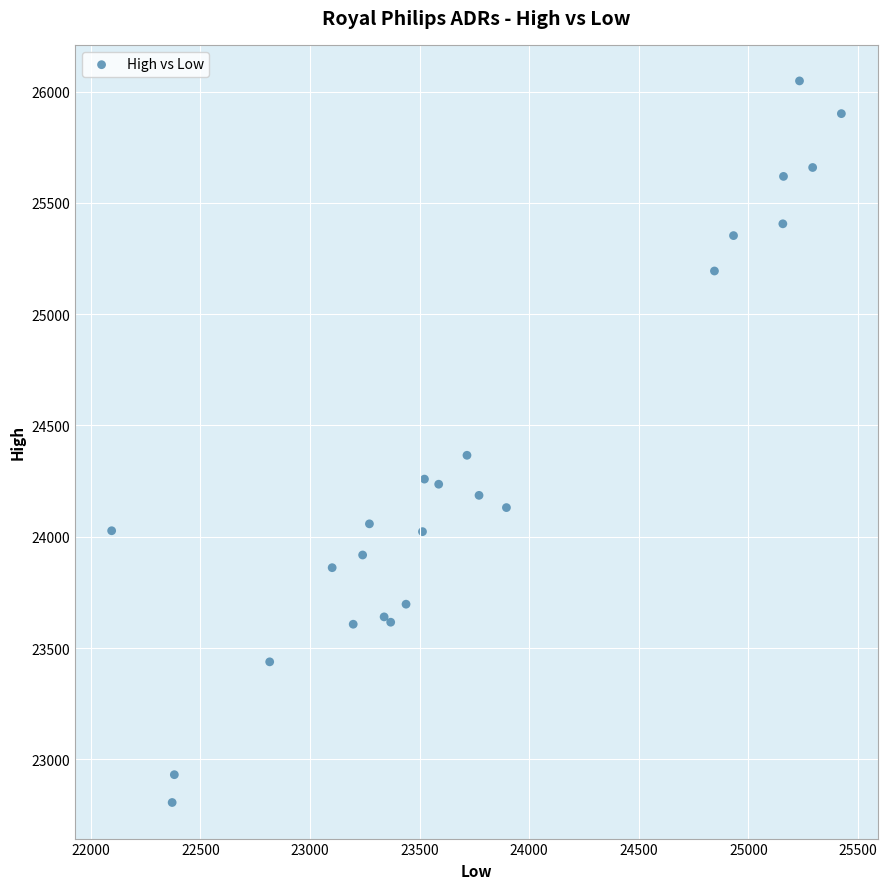

What Y value in the scatter plot is closest to 24427?

24366